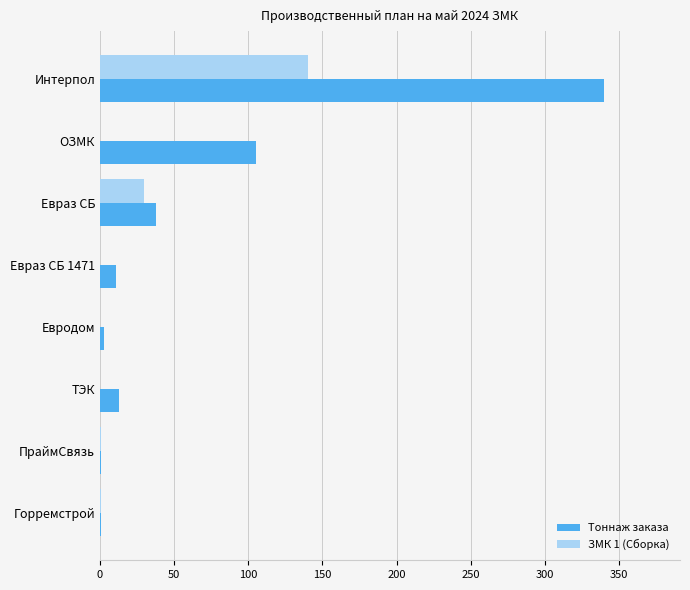

Which series has the largest total across all categories?

Тоннаж заказа